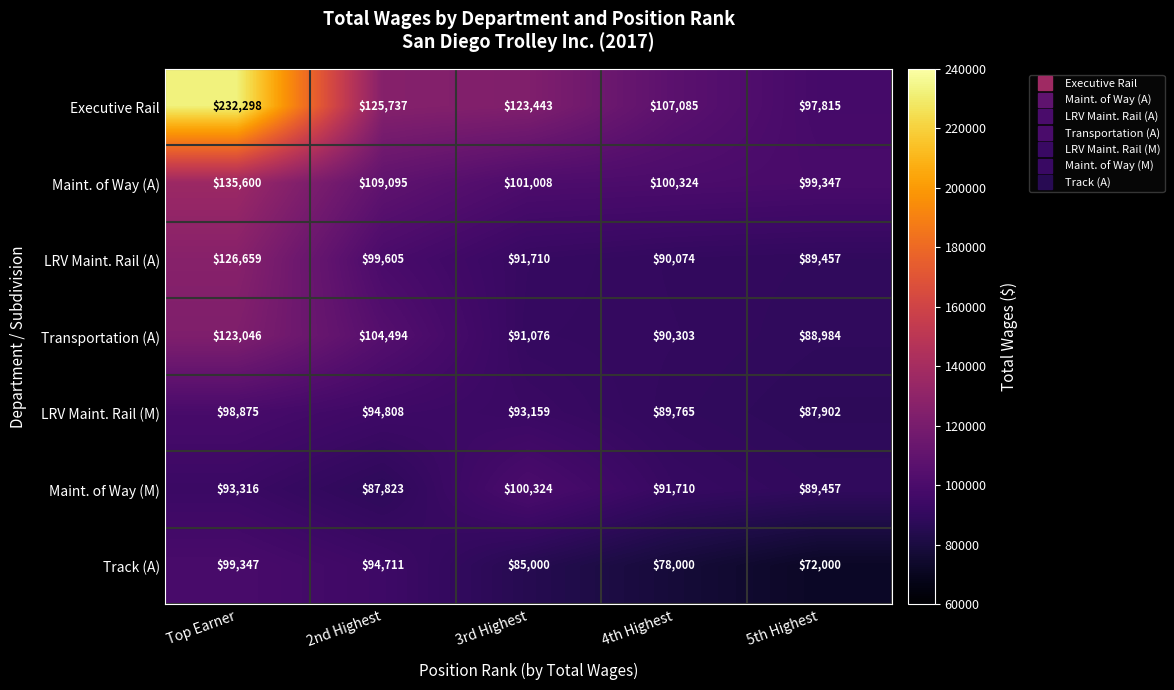

What is the approximate value of Executive Rail at Top Earner, to the nearest 50?

232300